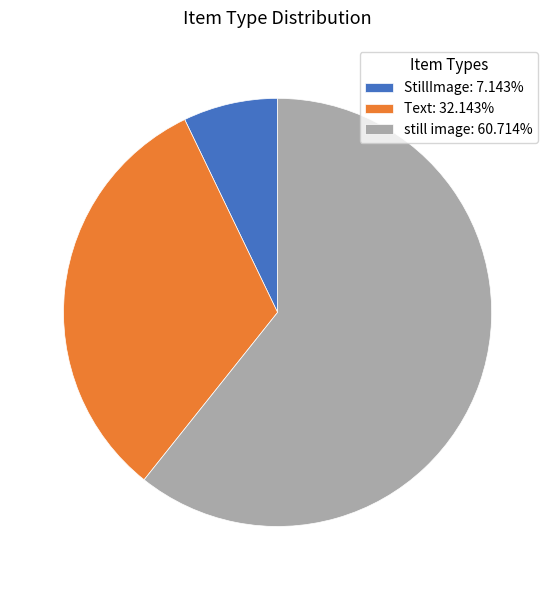

What is the ratio of the value at Text: 32.143% to the value at still image: 60.714%?

0.5